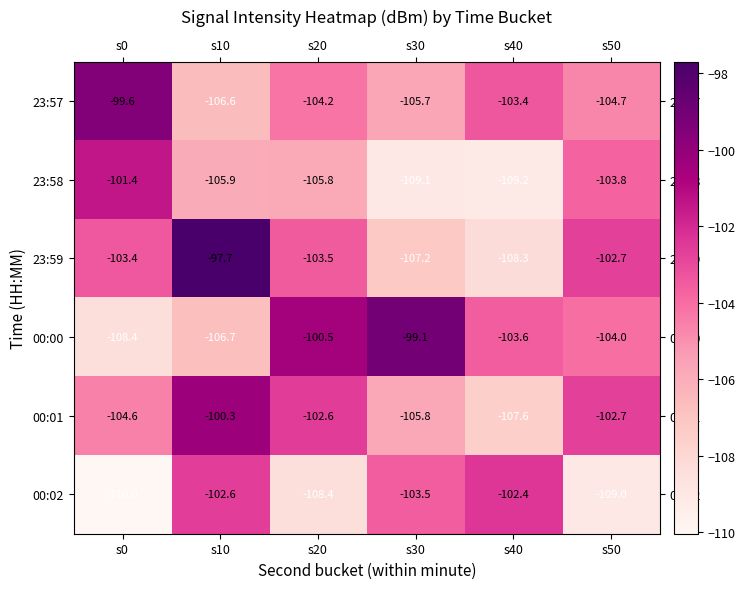

The value of 00:00 at s10 is -106.7. True or false?

True